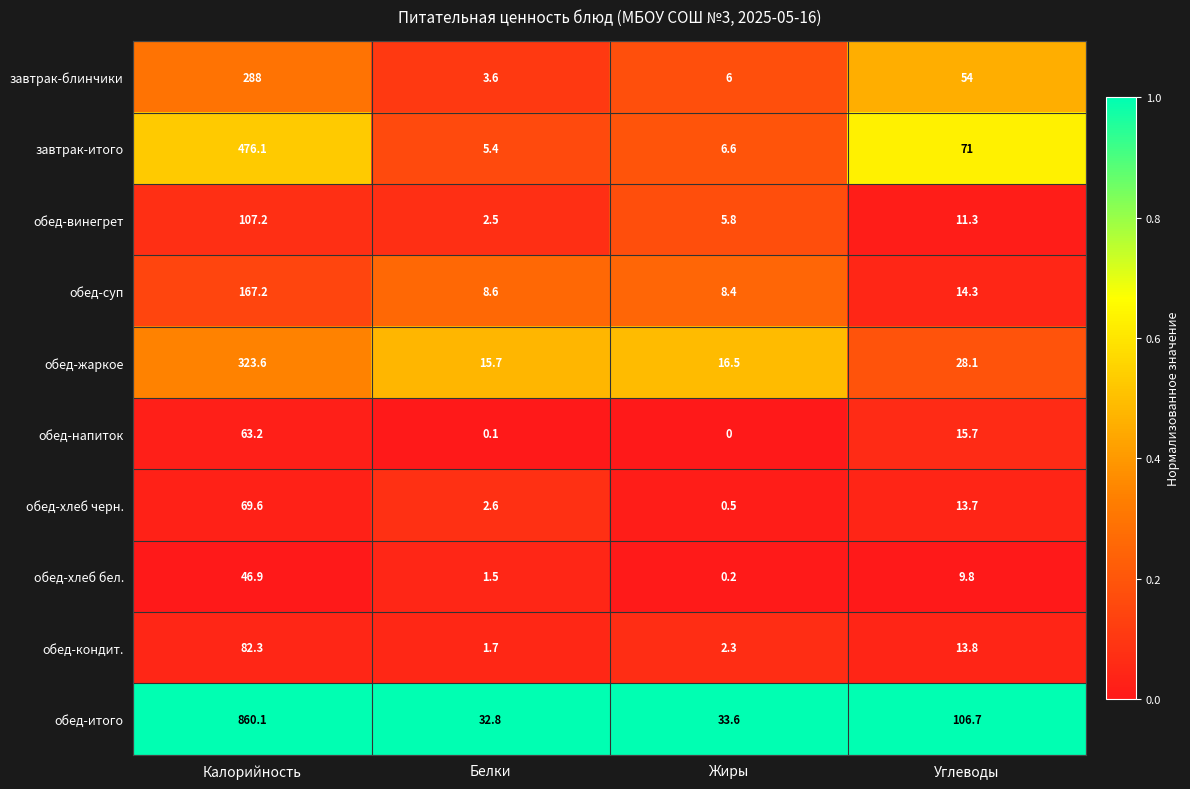

Between Калорийность and Жиры, which series saw the biggest shift?

обед-итого